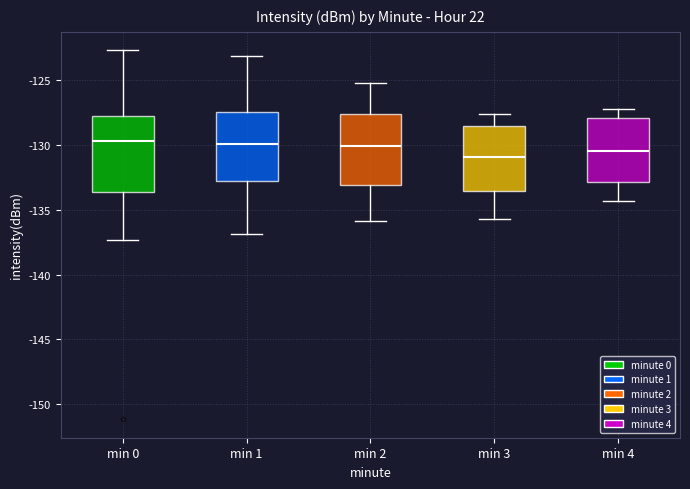

Reading left to right, transcribe this box plot: for each box, give where its median line is, the range the box spans, and where its two whiskers end, as read against the y-axis. The values are not printed on the chart, so give them approximately, as read against the axis.

min 0: median -129.5, box -133.5 to -127.5, whiskers -137.5 to -122.5
min 1: median -130.0, box -133.0 to -127.5, whiskers -137.0 to -123.0
min 2: median -130.0, box -133.0 to -127.5, whiskers -136.0 to -125.0
min 3: median -131.0, box -133.5 to -128.5, whiskers -135.5 to -127.5
min 4: median -130.5, box -133.0 to -128.0, whiskers -134.5 to -127.0